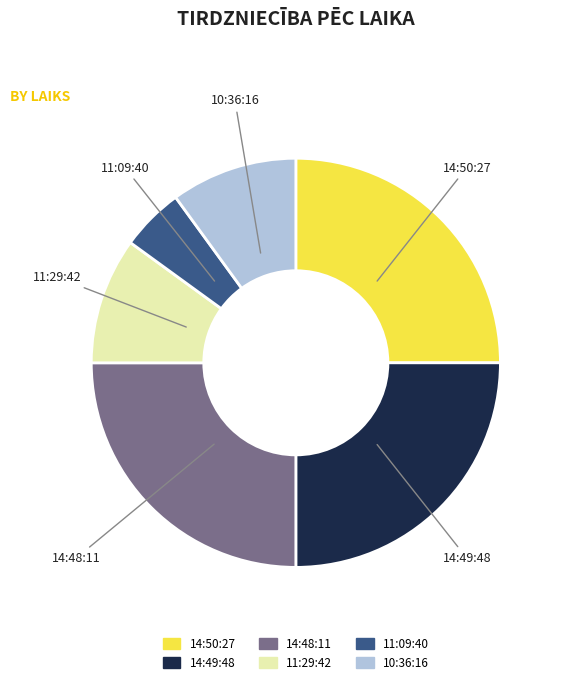

Approximately how many times larger is the value at 10:36:16 compared to 11:29:42?

1.0